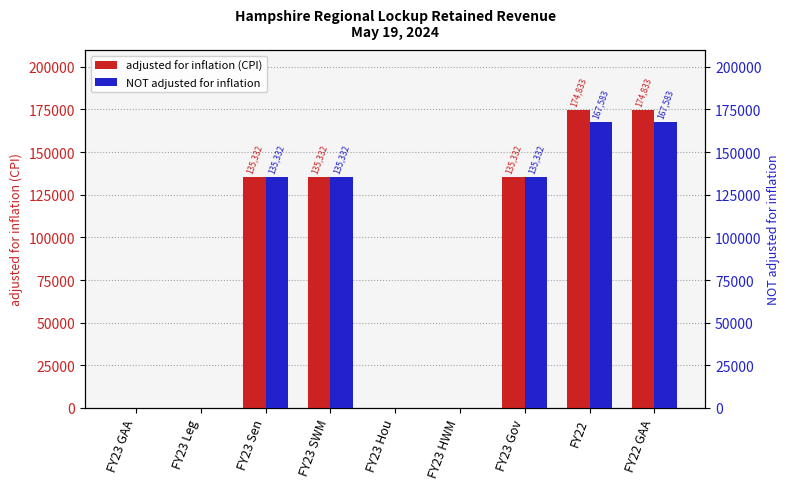

At which label does NOT adjusted for inflation first exceed 135332?

FY22